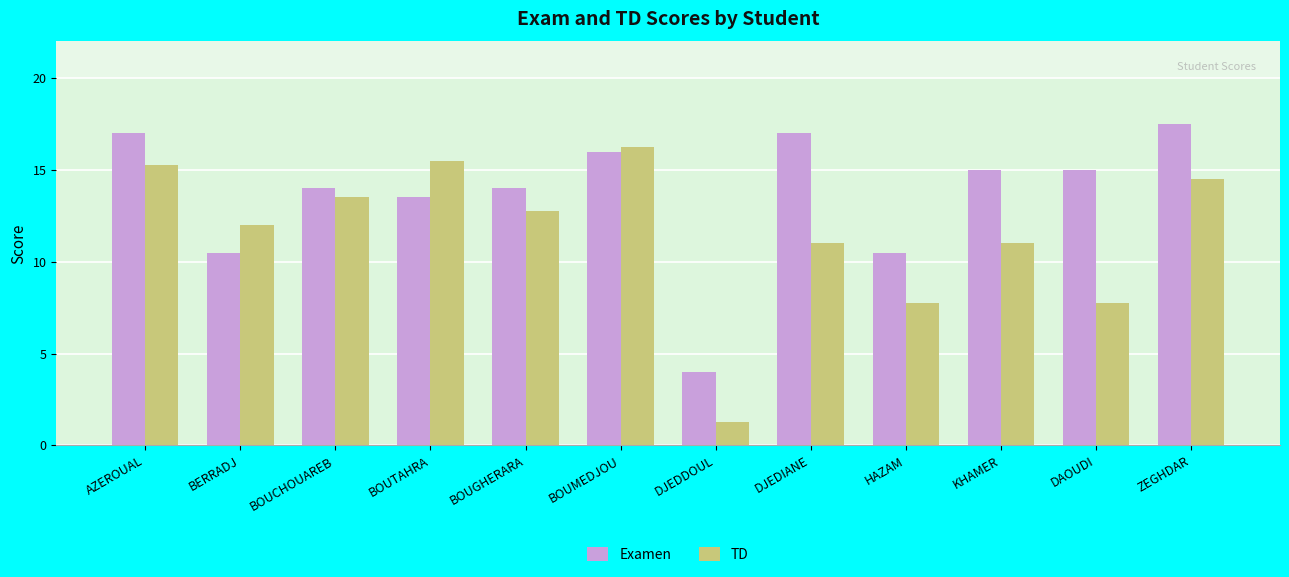

What is the maximum value shown in the chart?

17.5